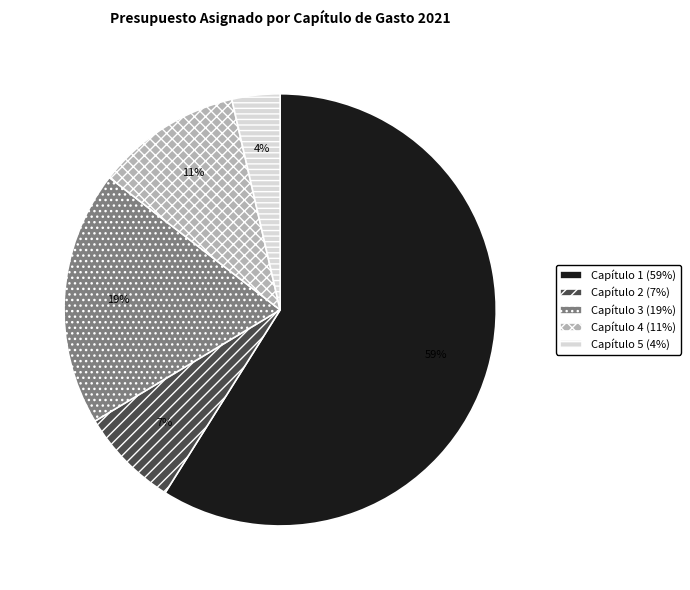

The Capítulo 5 (4%) slice represents 4% of the pie. True or false?

True